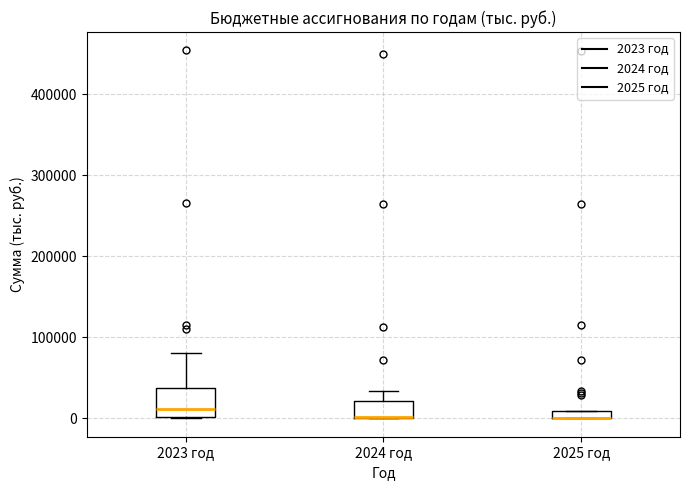

Where does the upper whisker of the box for 2024 год end on the y-axis? The values are not printed on the chart, so give them approximately, as read against the axis.

30000